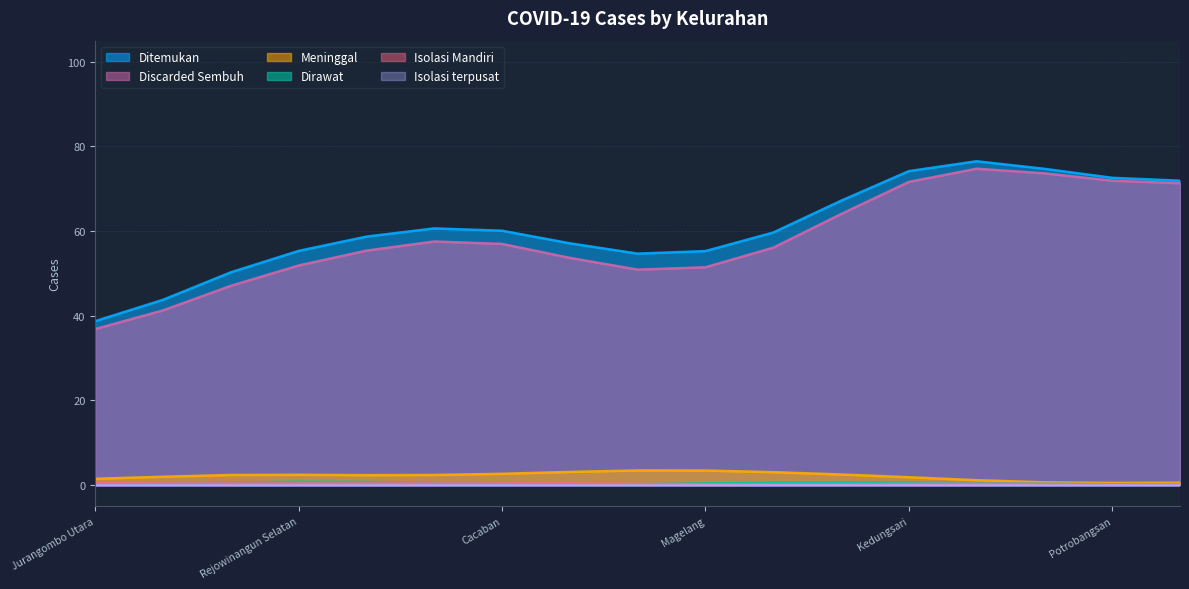

Between Kemirirejo and Tidar Utara, which is larger?

Tidar Utara